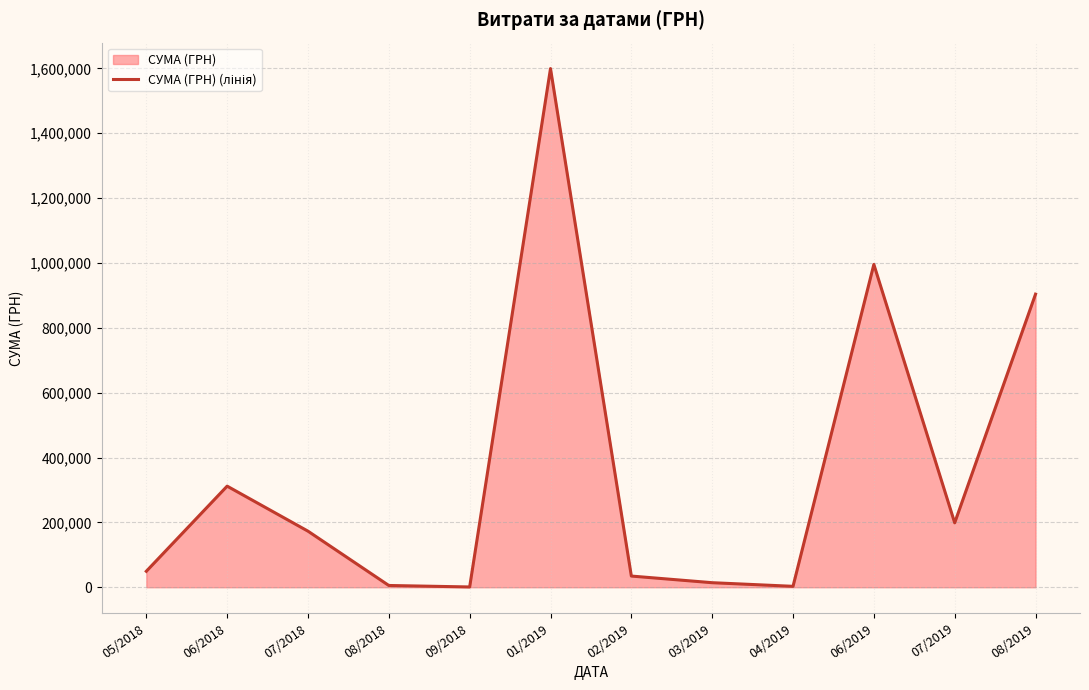

Reading left to right, what are all the values shown in this chart?

49225.0	311807.2	172951.4	5457.1	910.8	1599460.7	34522.5	14044.7	2855.0	995502.9	198673.2	903821.1